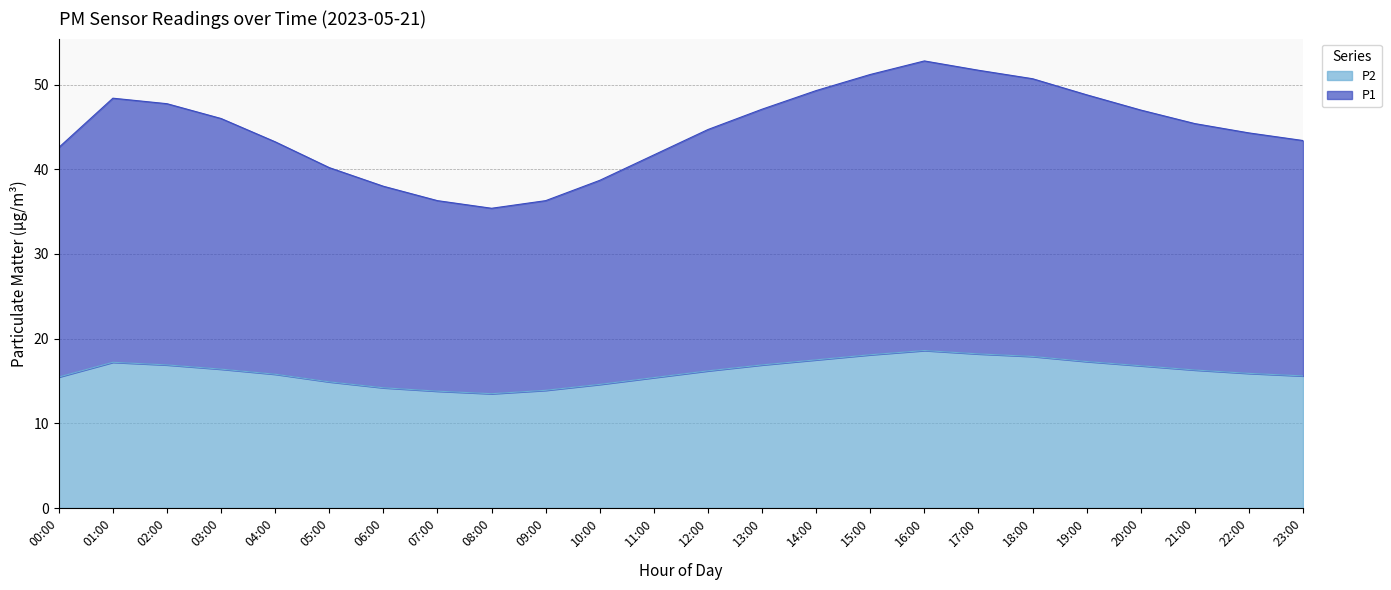

Which series has the widest spread of values?

P1